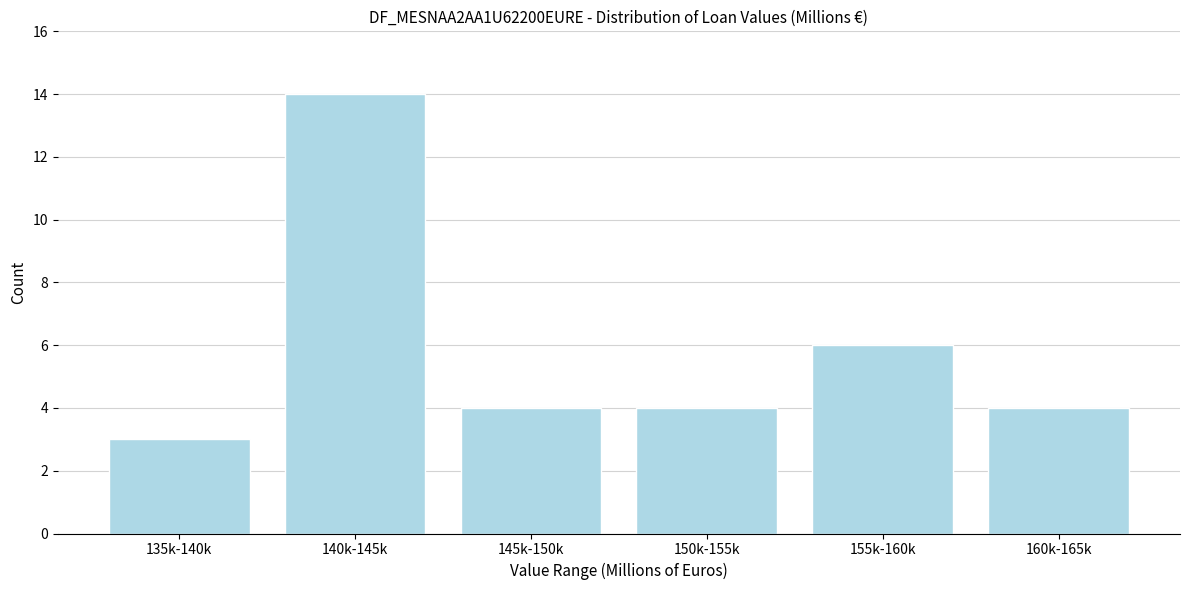

Reading left to right, what are all the values shown in this chart?

3	14	4	4	6	4